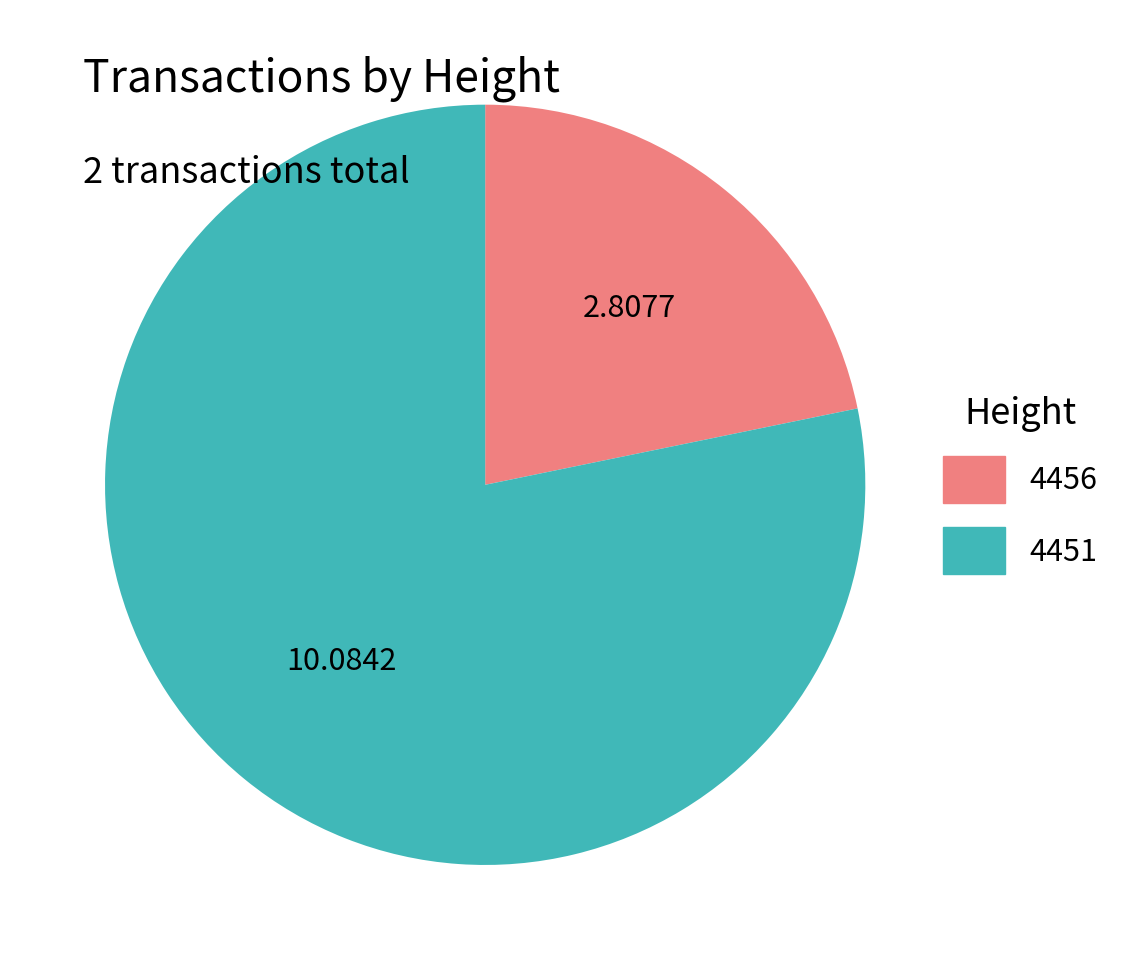

Approximately how many times larger is the value at 4456 compared to 4451?

0.3